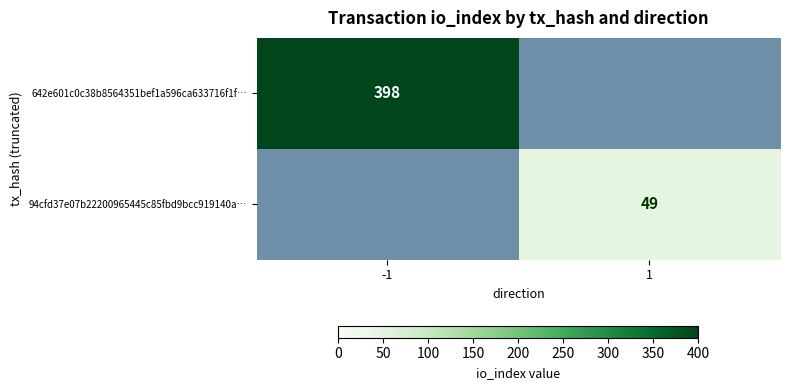

The value of 642e601c0c38b8564351bef1a596ca633716f1f… at -1 is 538. True or false?

False